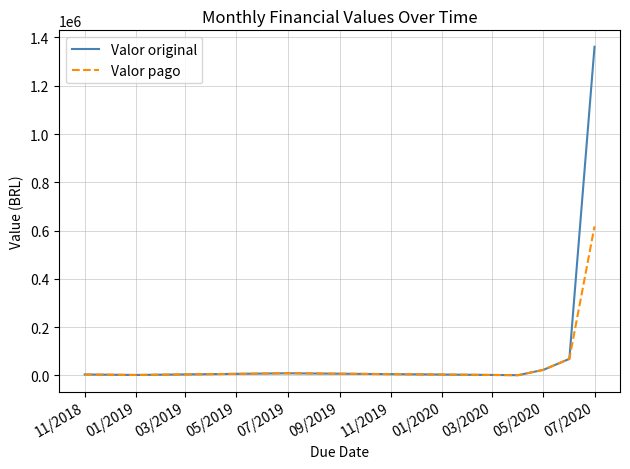

How many distinct data groups are displayed?

2